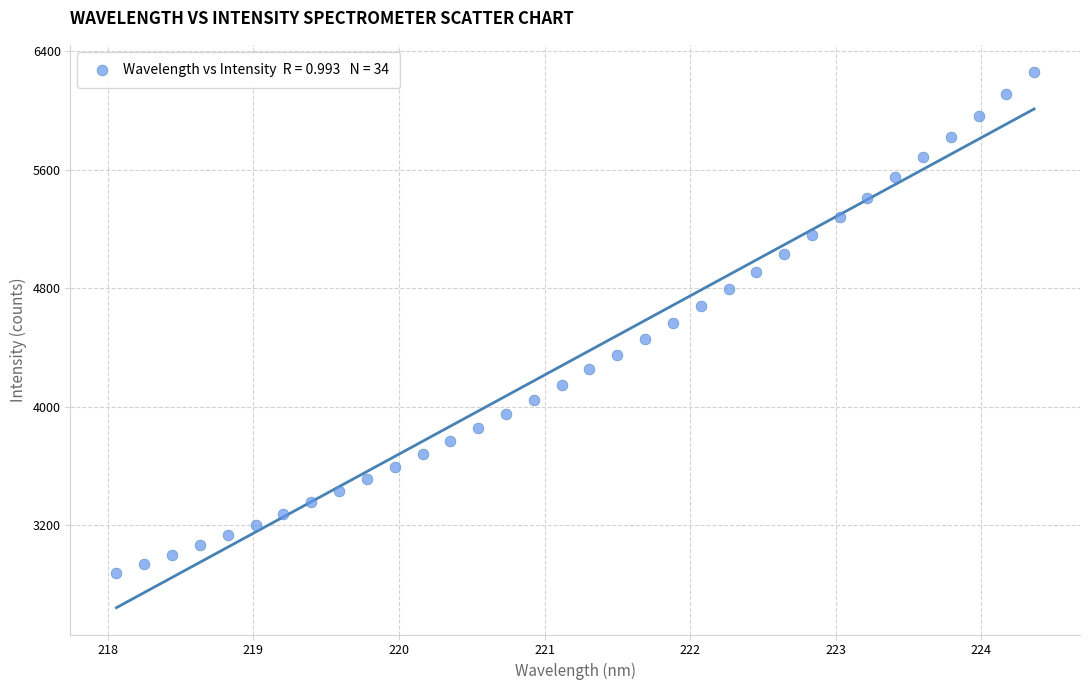

What is the range of X values (max minus min)?

6.3